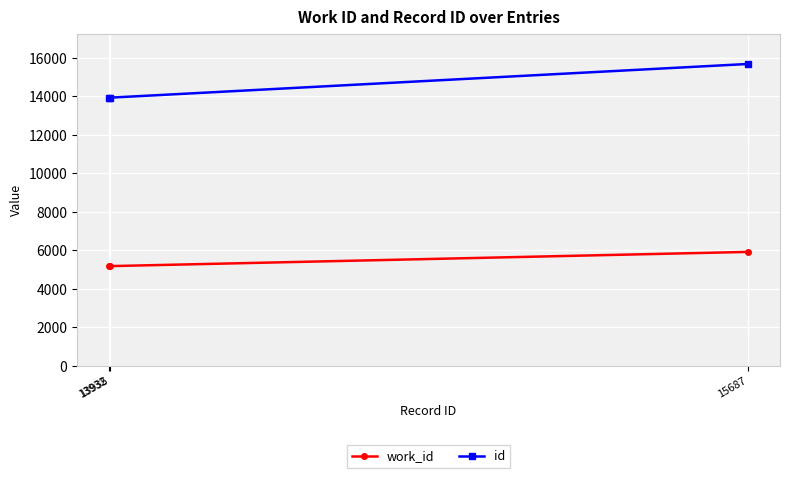

Which series has the largest range (max minus min)?

id